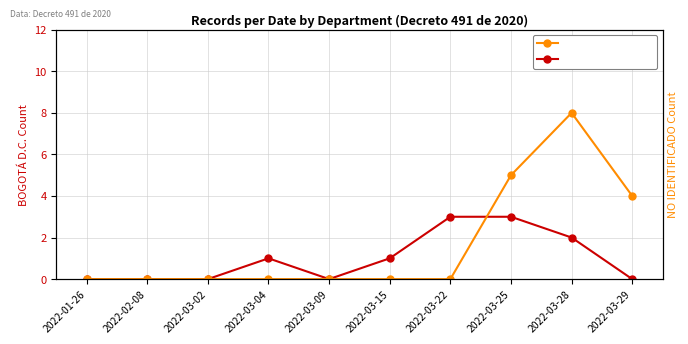

Reading right to left, list all the values displayed in this chart.

BOGOTÁ D.C.: 2022-03-29=0	2022-03-28=2	2022-03-25=3	2022-03-22=3	2022-03-15=1	2022-03-09=0	2022-03-04=1	2022-03-02=0	2022-02-08=0	2022-01-26=0
NO IDENTIFICADO: 2022-03-29=4	2022-03-28=8	2022-03-25=5	2022-03-22=0	2022-03-15=0	2022-03-09=0	2022-03-04=0	2022-03-02=0	2022-02-08=0	2022-01-26=0